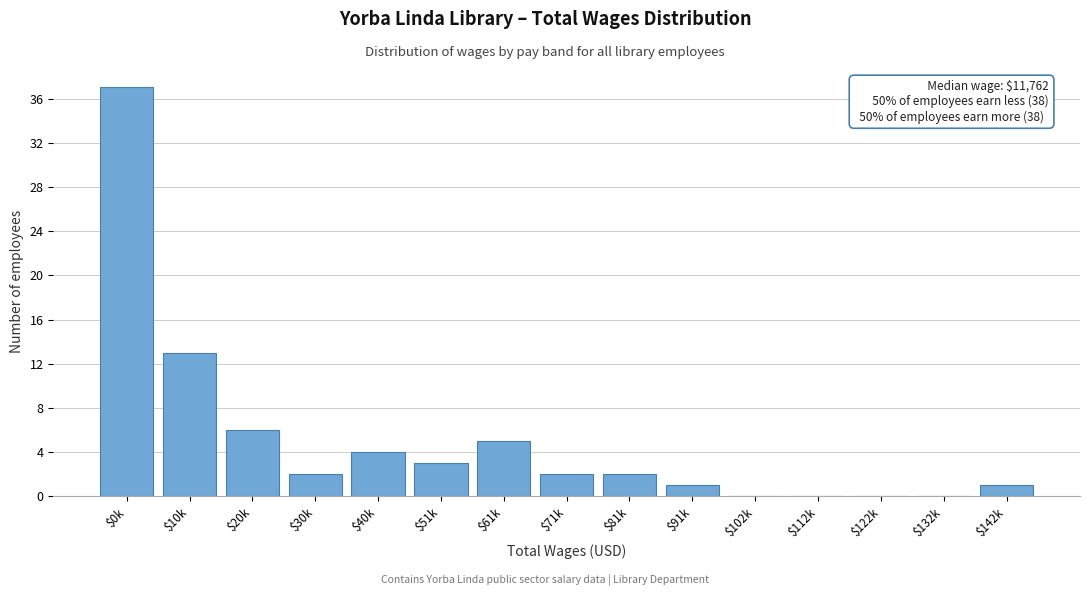

What is the sum of all values?

76